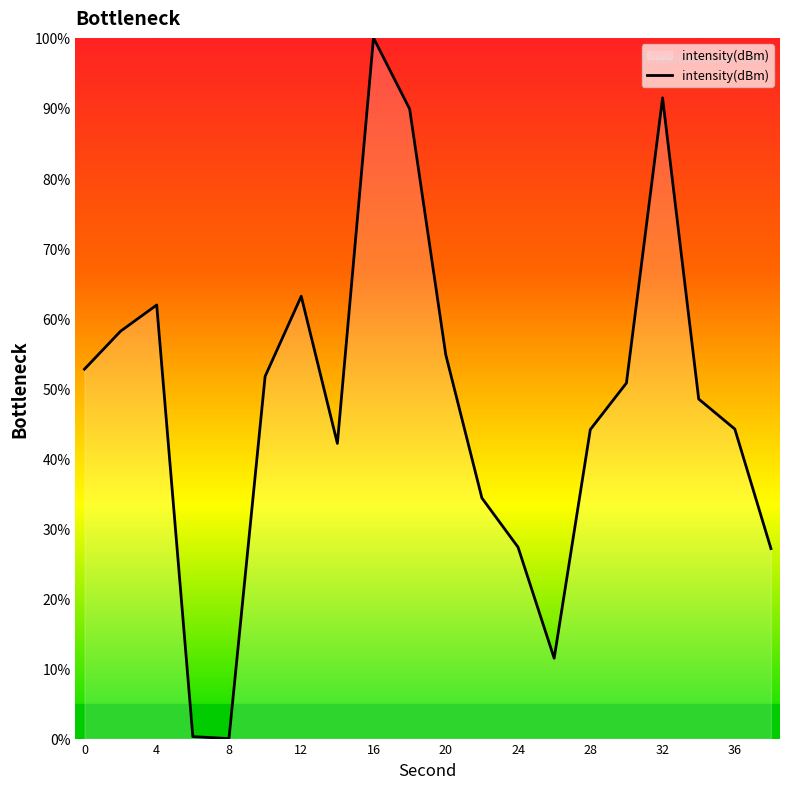

What is the maximum value shown in the chart?

100.0